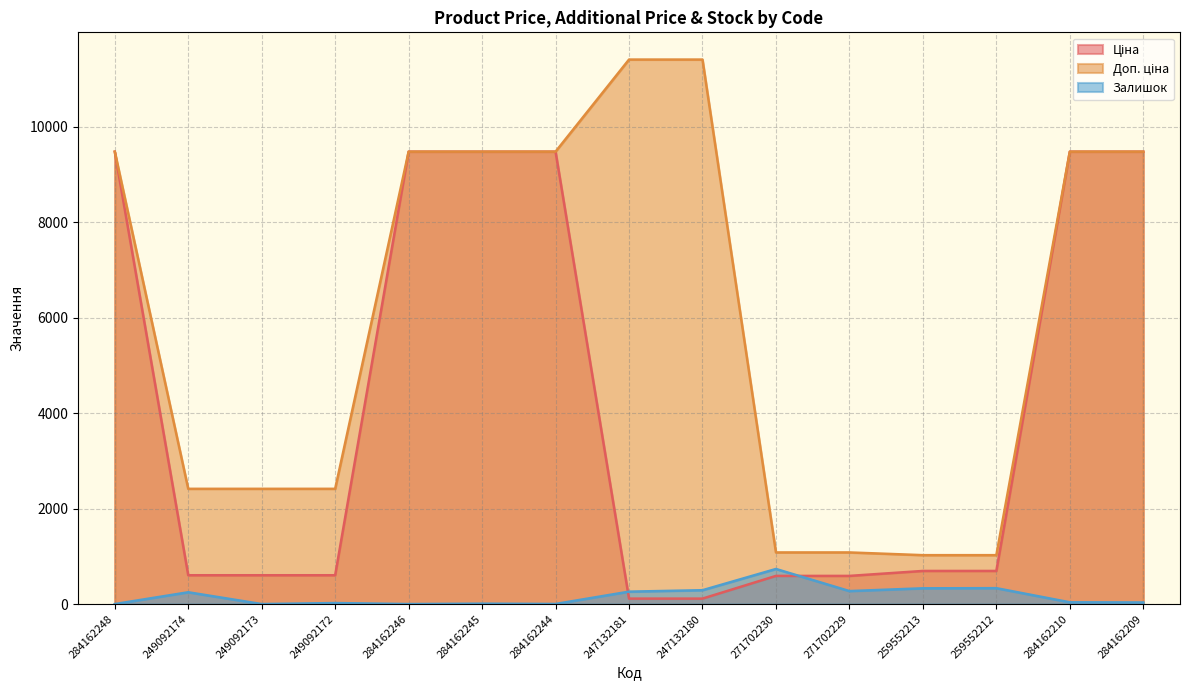

True or false: Ціна has a value of 603.7 at 249092173.

True